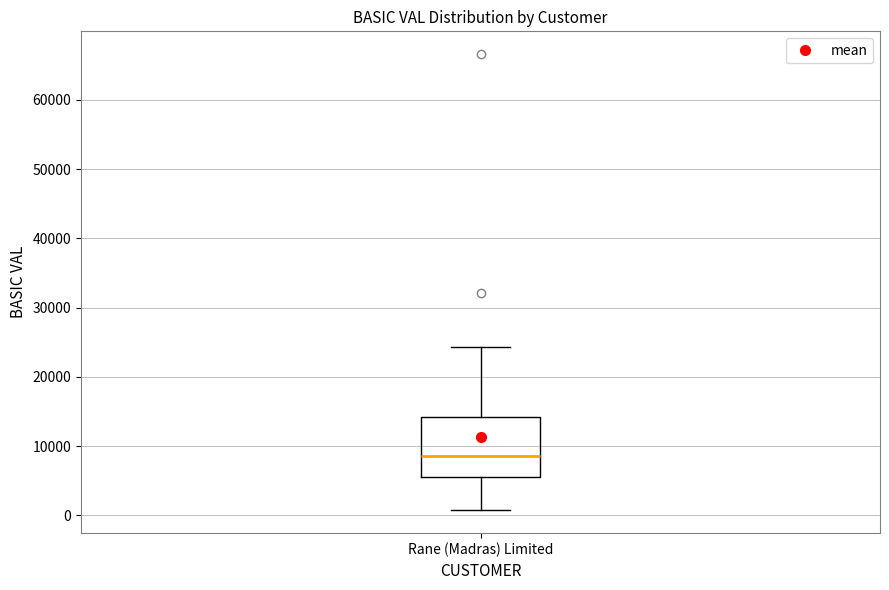

Transcribe this box plot: give where the median line is, the range the box spans, and where the two whiskers end, as read against the y-axis. The values are not printed on the chart, so give them approximately, as read against the axis.

median 9000, box 6000 to 14000, whiskers 1000 to 24000